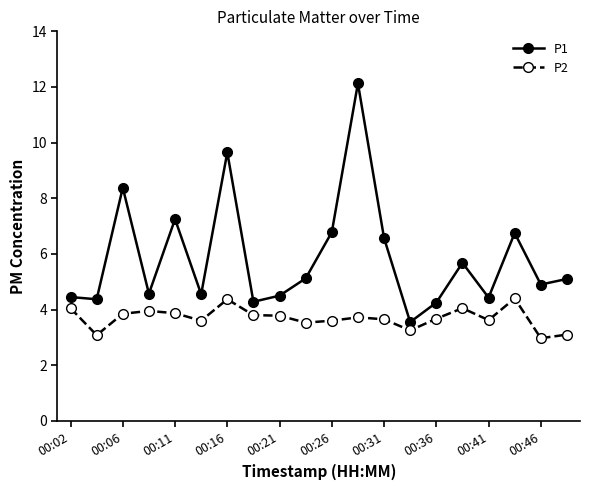

What is the sum of all P1 values?

117.3